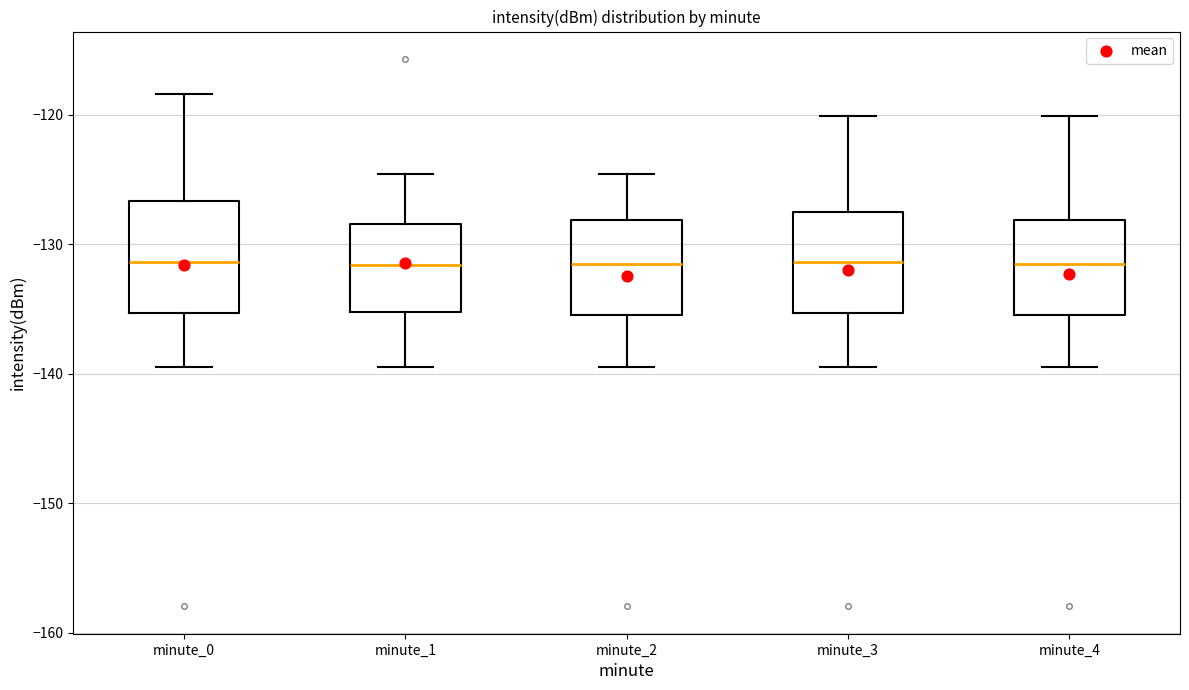

Where does the upper whisker of the box for minute_1 end on the y-axis? The values are not printed on the chart, so give them approximately, as read against the axis.

-125